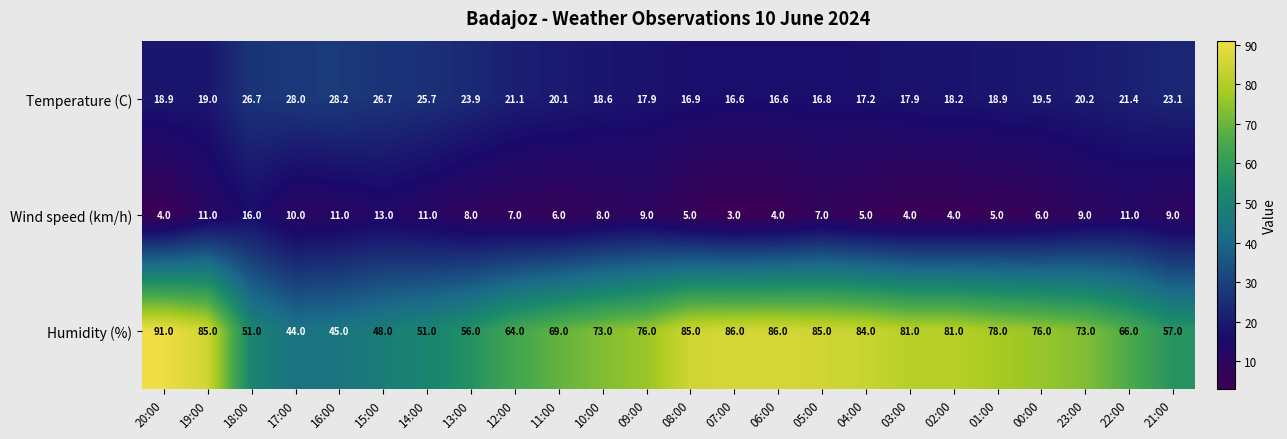

Between 05:00 and 21:00, which series saw the biggest shift?

Humidity (%)